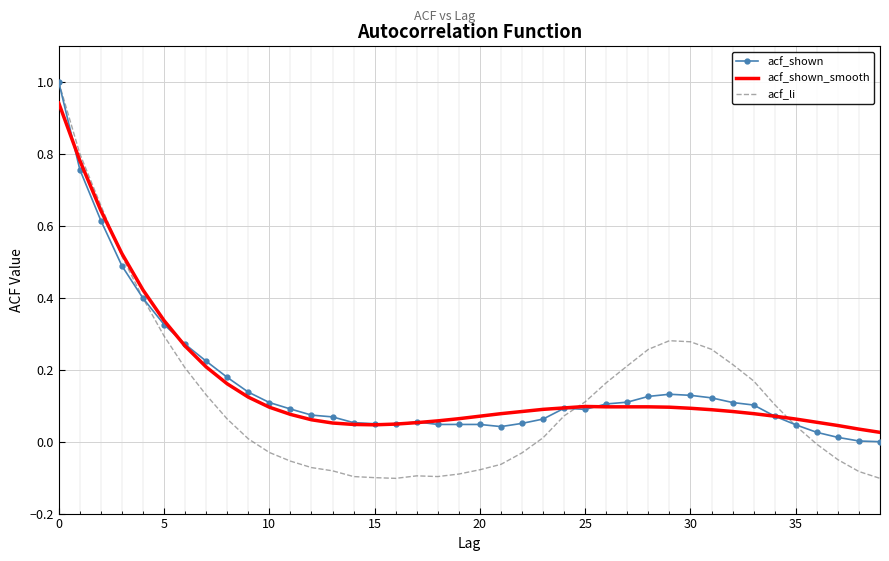

What is the maximum value shown in the chart?

1.0